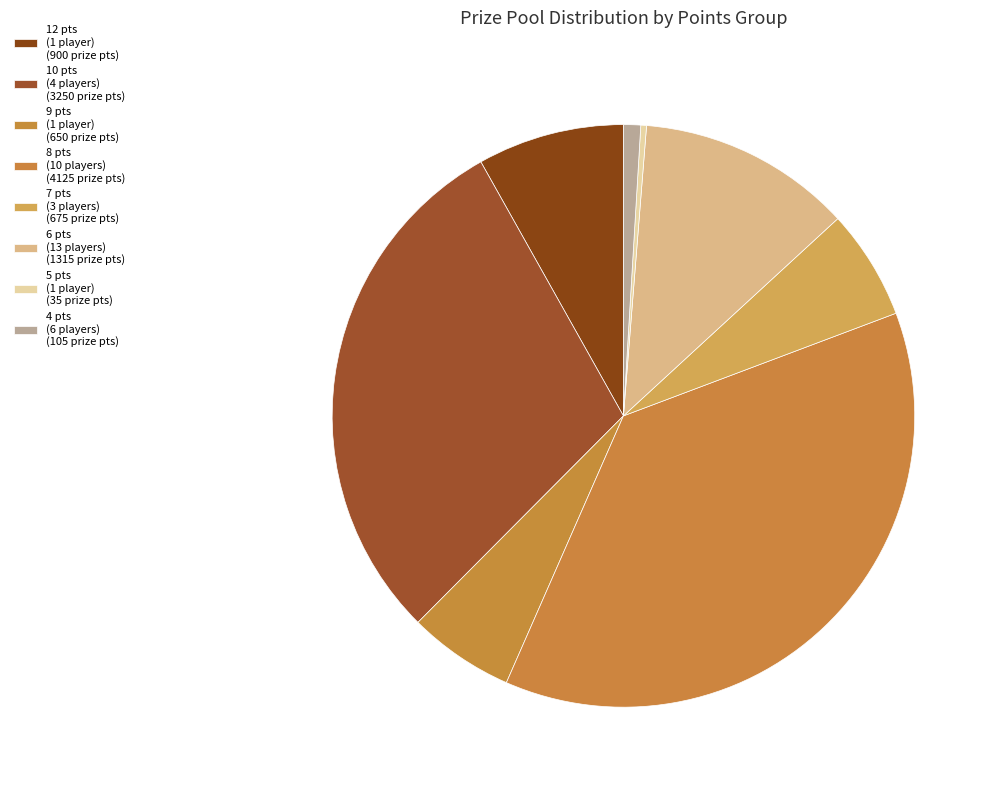

How many segments does this pie chart have?

8